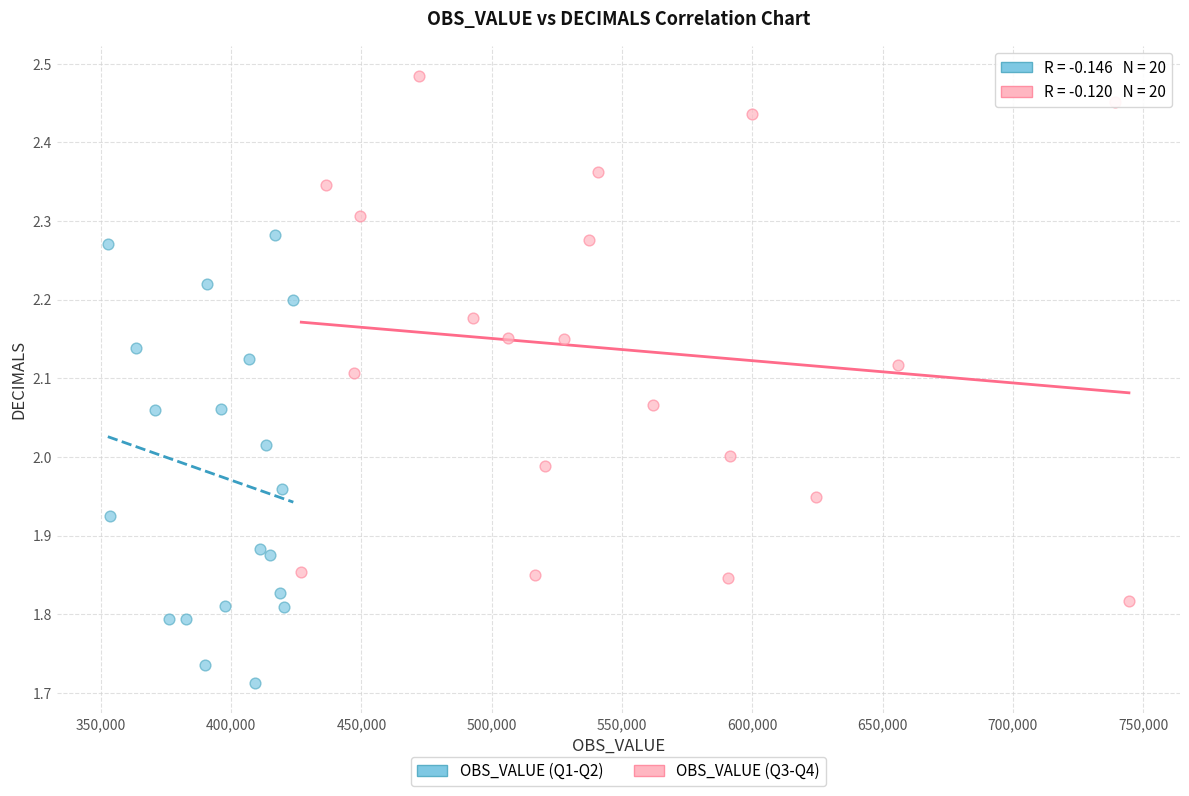

Which series contains the highest Y value?

OBS_VALUE (Q3-Q4)